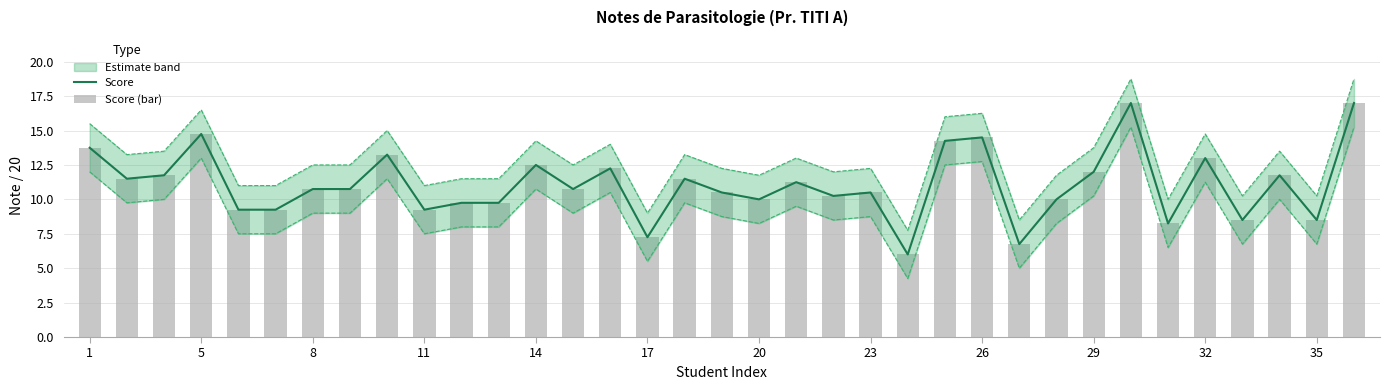

Rank the series at 14 from lowest to highest value.

Score, Score (bar)